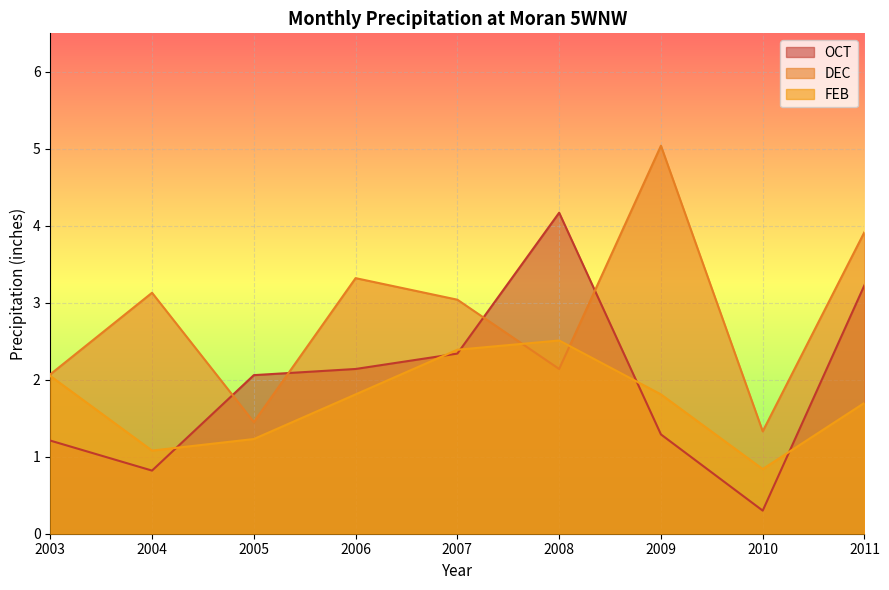

How many values in the FEB series exceed 1?

8